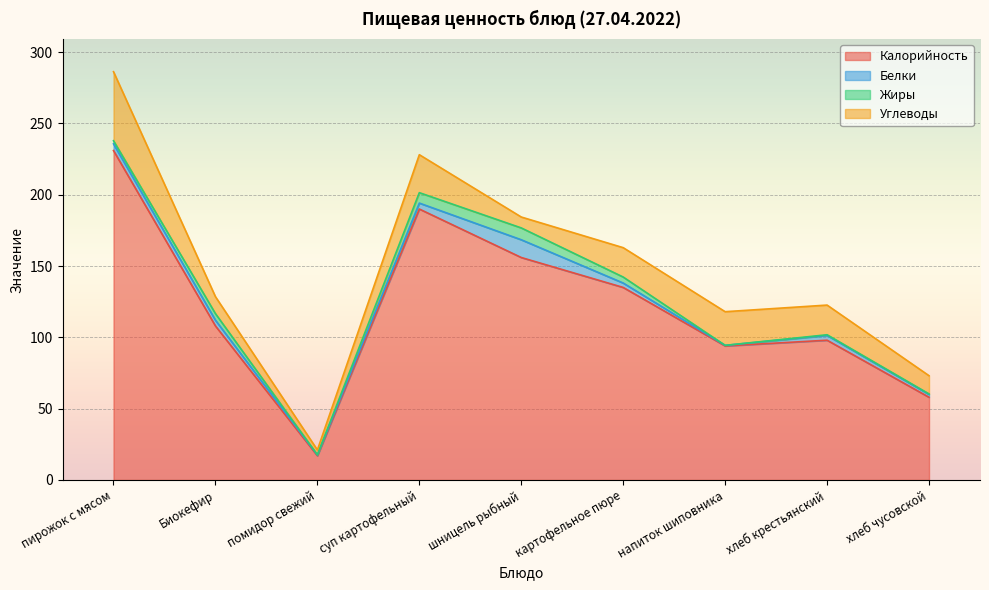

Which series has the widest spread of values?

Калорийность